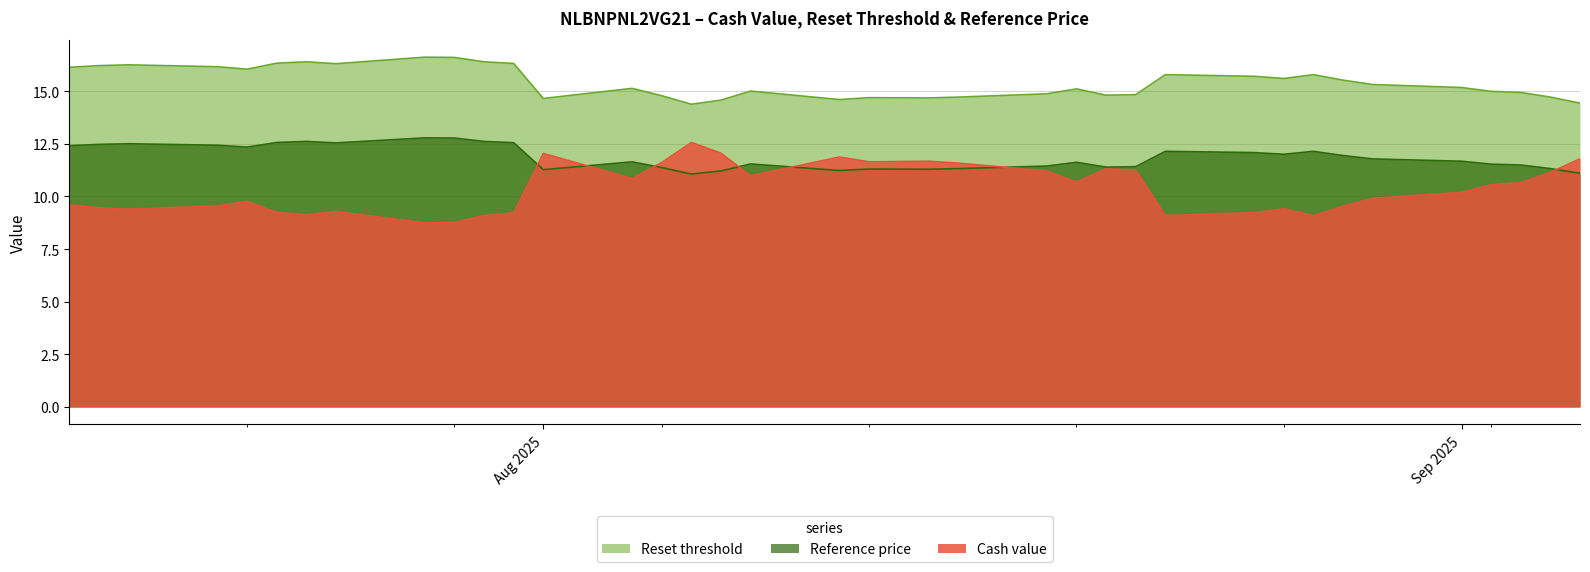

What is the difference between the maximum and minimum values in the Reference price series?

1.7